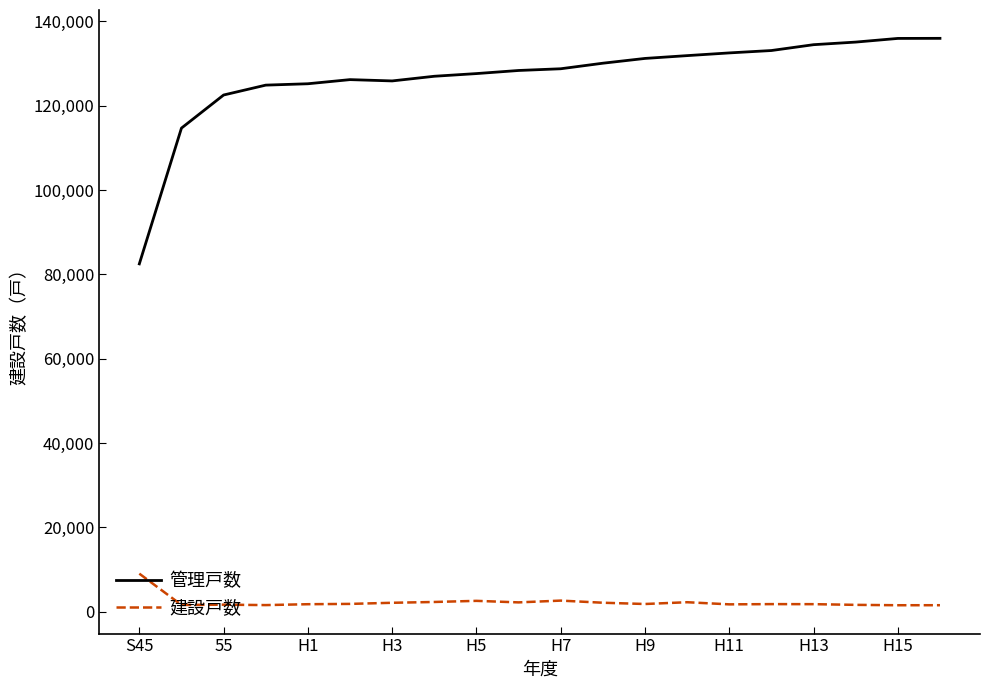

True or false: 管理戸数 and 建設戸数 cross at least once.

False